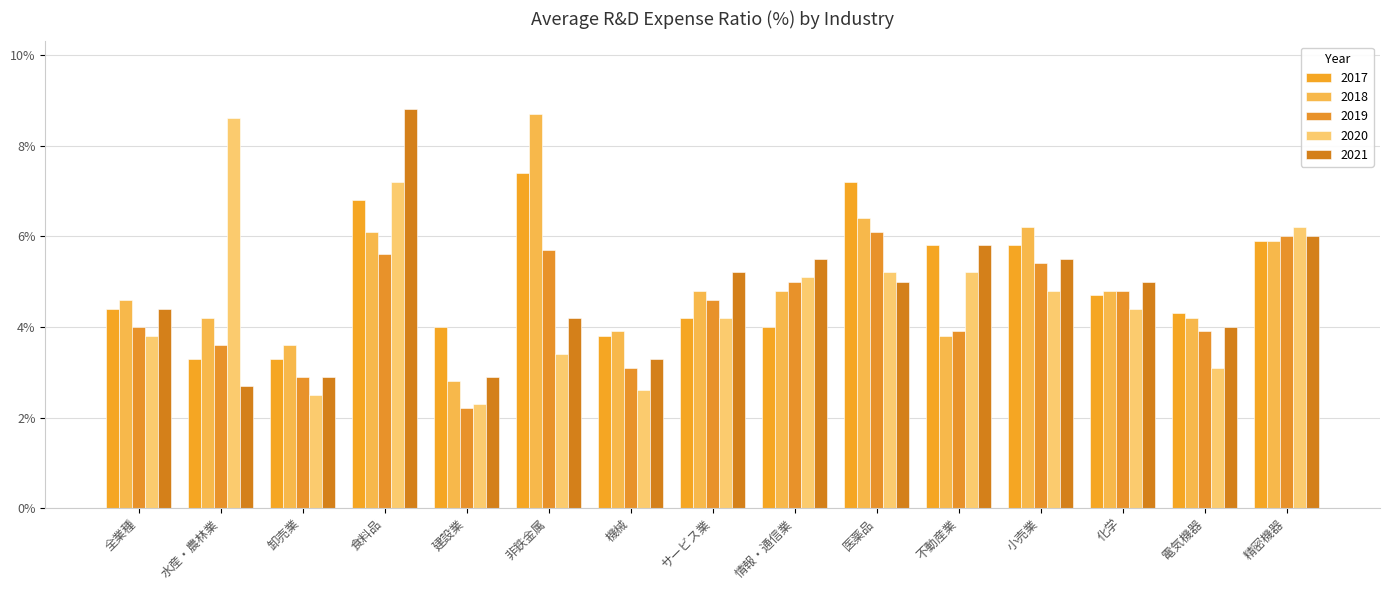

Read the 2019 value at 電気機器.

3.9